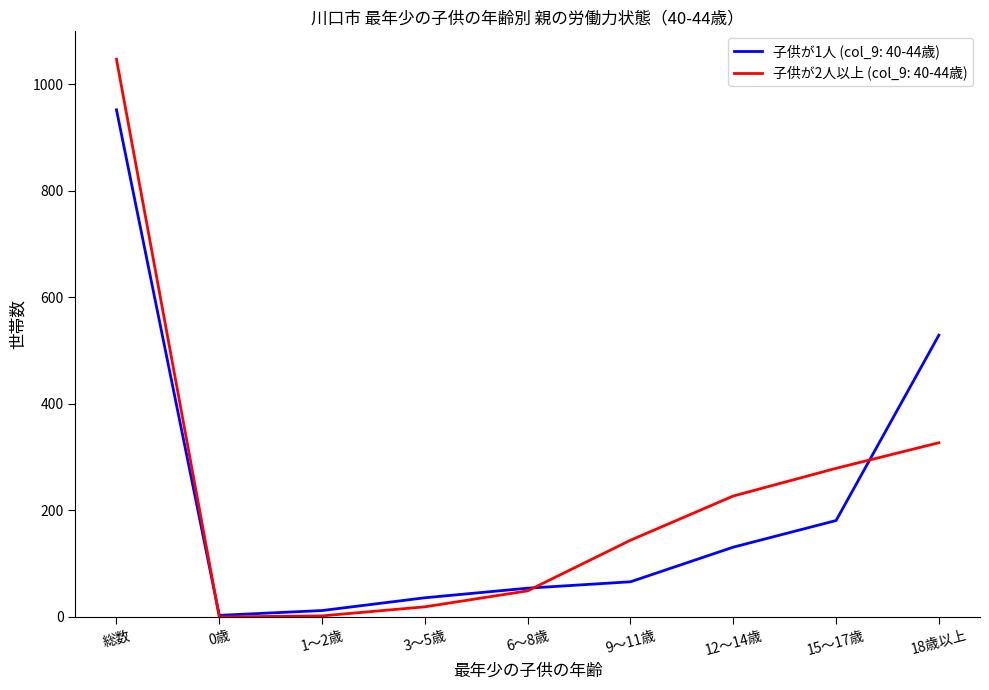

How many distinct data groups are displayed?

2